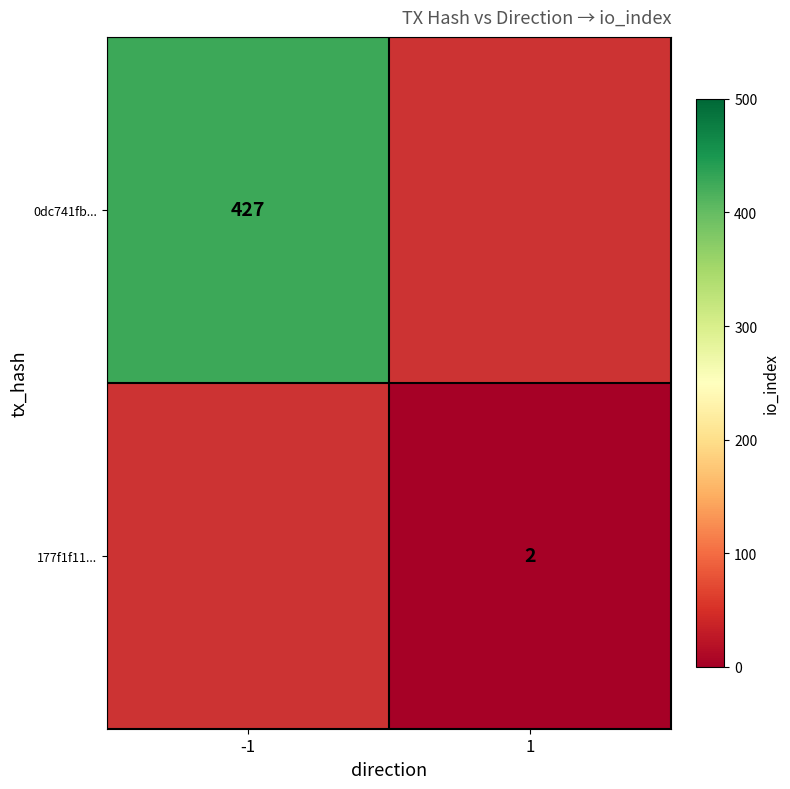

What is the spread (max minus min) of values at 1?

2